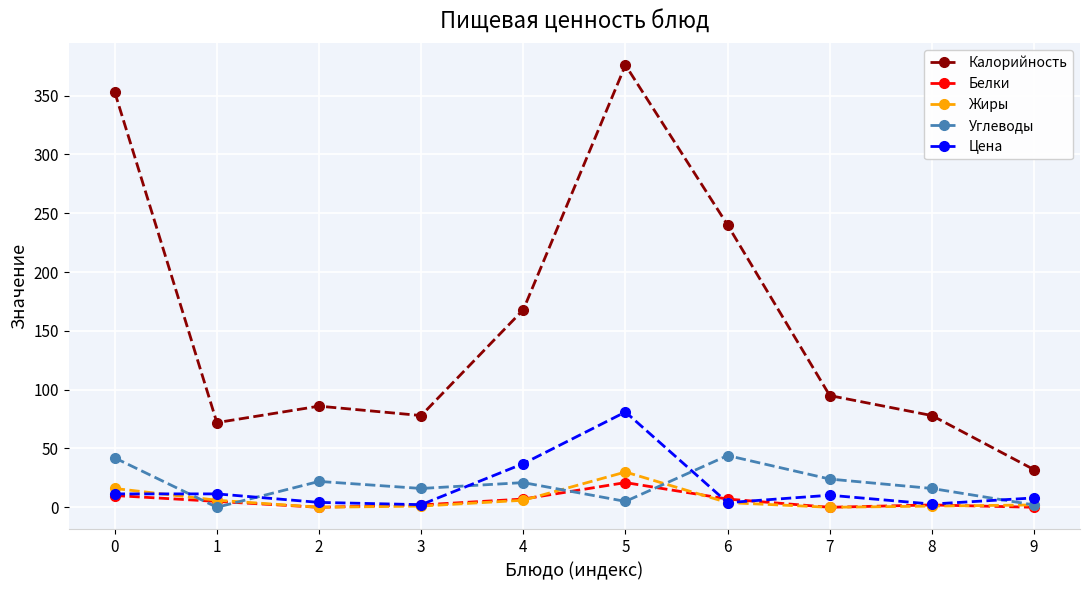

Is the value of Цена at 5 greater than the value of Углеводы at 6?

Yes